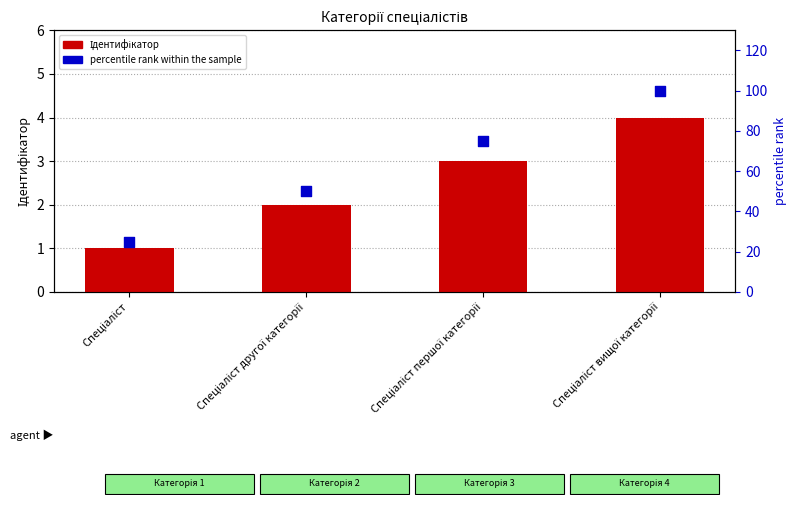

What is the total value across all series at Спеціаліст?

26